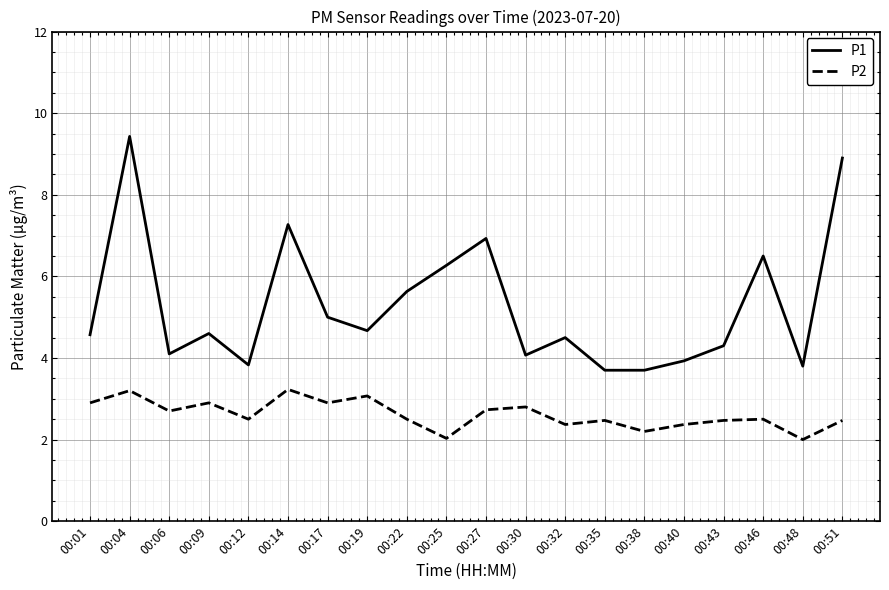

What are all the series names shown in the legend?

P1, P2